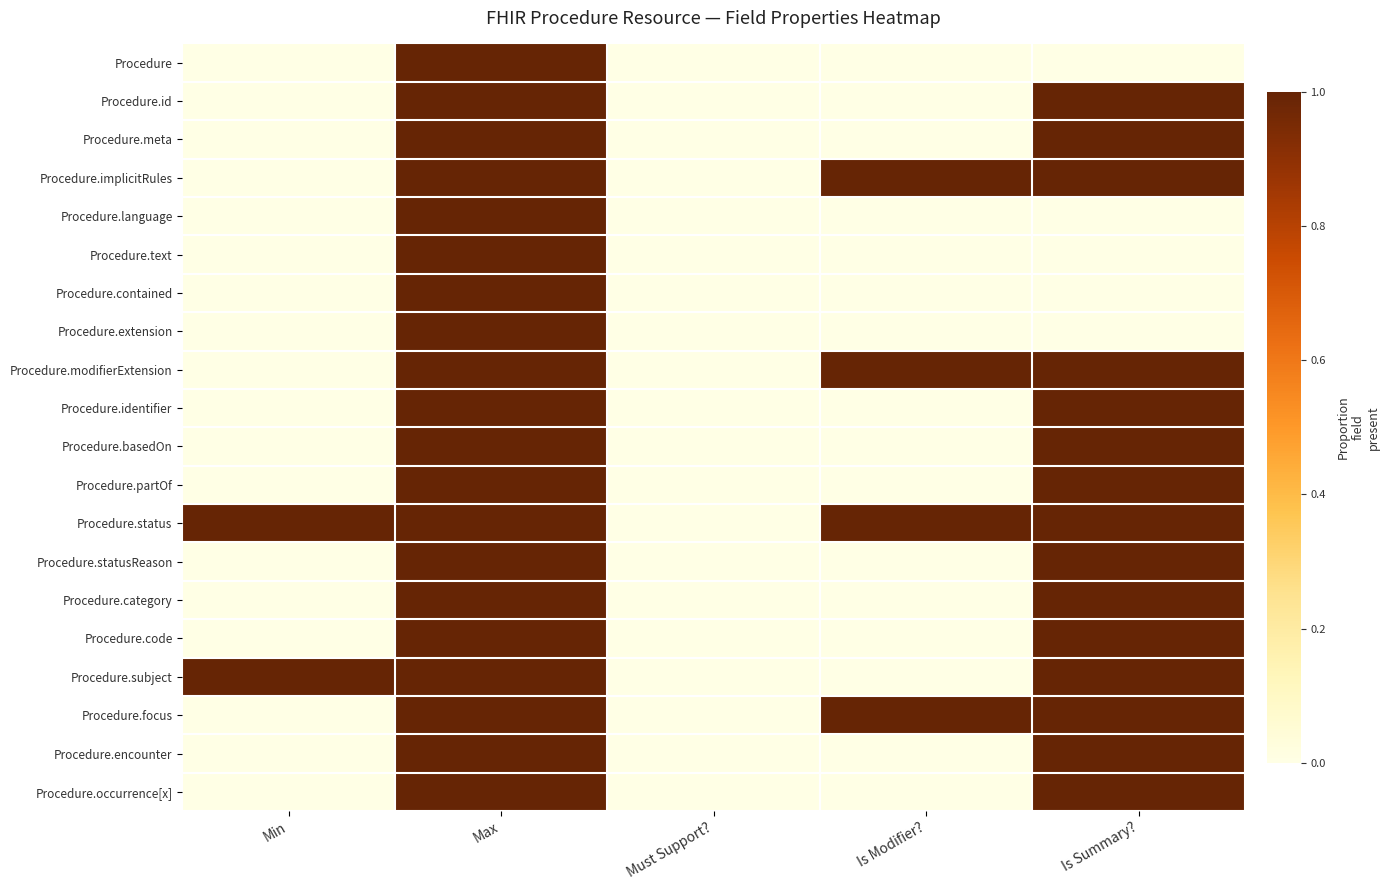

Reading left to right, list all the values displayed in this chart.

Procedure: Min=0.0	Max=1.0	Must Support?=0.0	Is Modifier?=0.0	Is Summary?=0.0
Procedure.id: Min=0.0	Max=1.0	Must Support?=0.0	Is Modifier?=0.0	Is Summary?=1.0
Procedure.meta: Min=0.0	Max=1.0	Must Support?=0.0	Is Modifier?=0.0	Is Summary?=1.0
Procedure.implicitRules: Min=0.0	Max=1.0	Must Support?=0.0	Is Modifier?=1.0	Is Summary?=1.0
Procedure.language: Min=0.0	Max=1.0	Must Support?=0.0	Is Modifier?=0.0	Is Summary?=0.0
Procedure.text: Min=0.0	Max=1.0	Must Support?=0.0	Is Modifier?=0.0	Is Summary?=0.0
Procedure.contained: Min=0.0	Max=1.0	Must Support?=0.0	Is Modifier?=0.0	Is Summary?=0.0
Procedure.extension: Min=0.0	Max=1.0	Must Support?=0.0	Is Modifier?=0.0	Is Summary?=0.0
Procedure.modifierExtension: Min=0.0	Max=1.0	Must Support?=0.0	Is Modifier?=1.0	Is Summary?=1.0
Procedure.identifier: Min=0.0	Max=1.0	Must Support?=0.0	Is Modifier?=0.0	Is Summary?=1.0
Procedure.basedOn: Min=0.0	Max=1.0	Must Support?=0.0	Is Modifier?=0.0	Is Summary?=1.0
Procedure.partOf: Min=0.0	Max=1.0	Must Support?=0.0	Is Modifier?=0.0	Is Summary?=1.0
Procedure.status: Min=1.0	Max=1.0	Must Support?=0.0	Is Modifier?=1.0	Is Summary?=1.0
Procedure.statusReason: Min=0.0	Max=1.0	Must Support?=0.0	Is Modifier?=0.0	Is Summary?=1.0
Procedure.category: Min=0.0	Max=1.0	Must Support?=0.0	Is Modifier?=0.0	Is Summary?=1.0
Procedure.code: Min=0.0	Max=1.0	Must Support?=0.0	Is Modifier?=0.0	Is Summary?=1.0
Procedure.subject: Min=1.0	Max=1.0	Must Support?=0.0	Is Modifier?=0.0	Is Summary?=1.0
Procedure.focus: Min=0.0	Max=1.0	Must Support?=0.0	Is Modifier?=1.0	Is Summary?=1.0
Procedure.encounter: Min=0.0	Max=1.0	Must Support?=0.0	Is Modifier?=0.0	Is Summary?=1.0
Procedure.occurrence[x]: Min=0.0	Max=1.0	Must Support?=0.0	Is Modifier?=0.0	Is Summary?=1.0